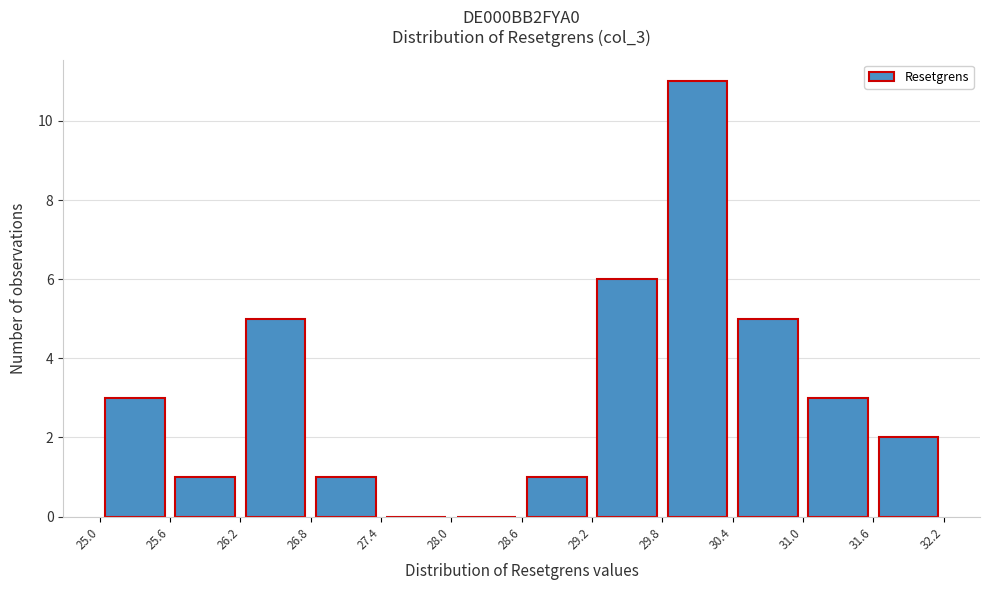

Which range on the x-axis has the tallest bar?

29.8 to 30.4